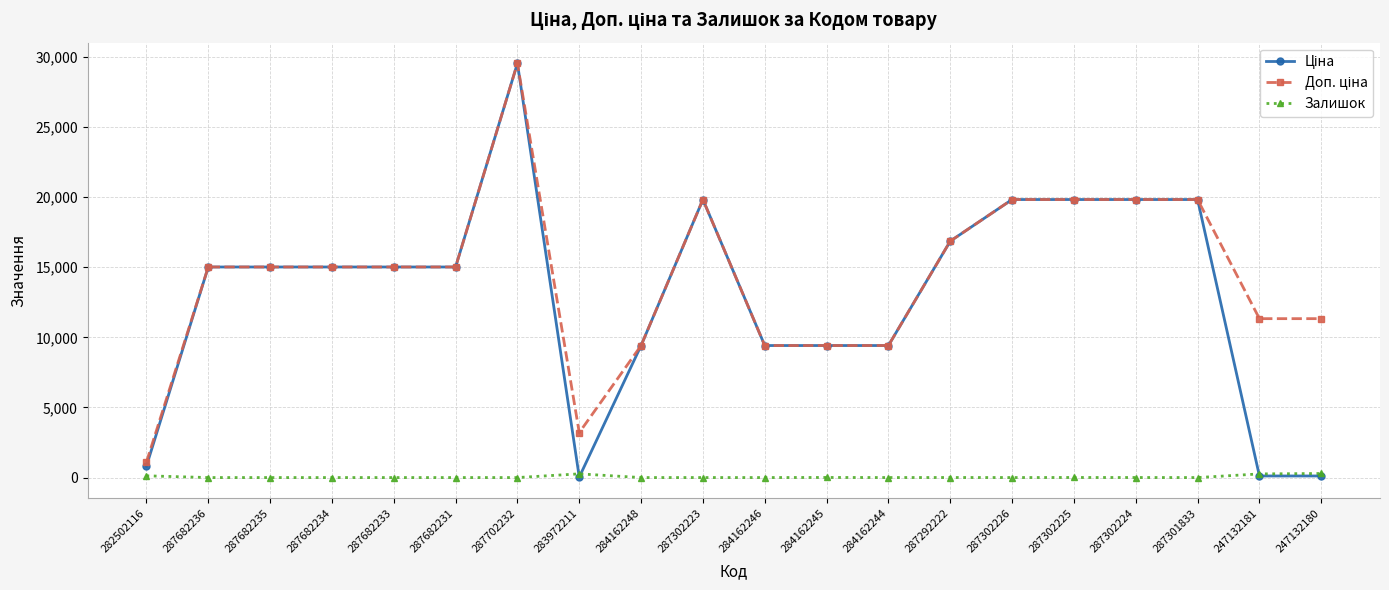

At which category is the sum across all series the highest?

287702232